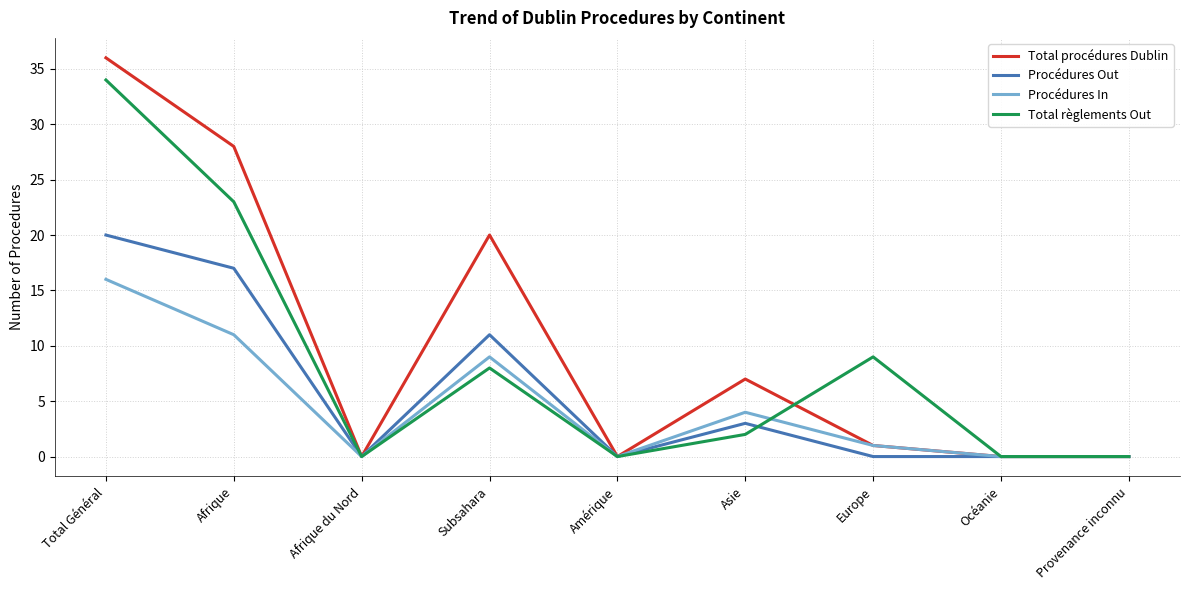

Is it true that Total procédures Dublin equals 1 at Europe?

True